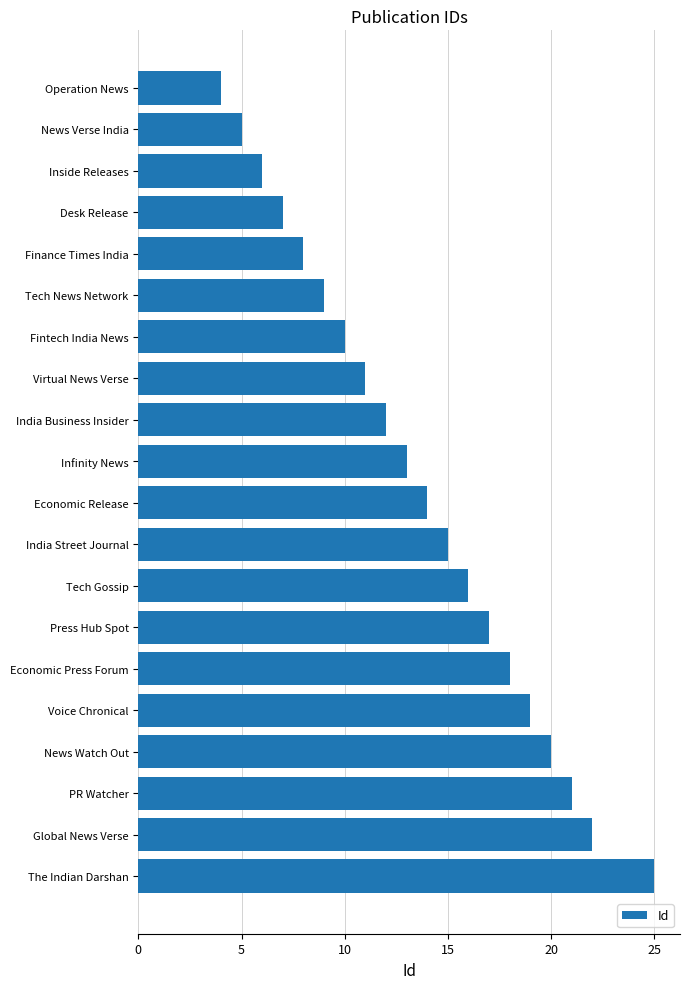

Which category has the highest value across all series?

The Indian Darshan